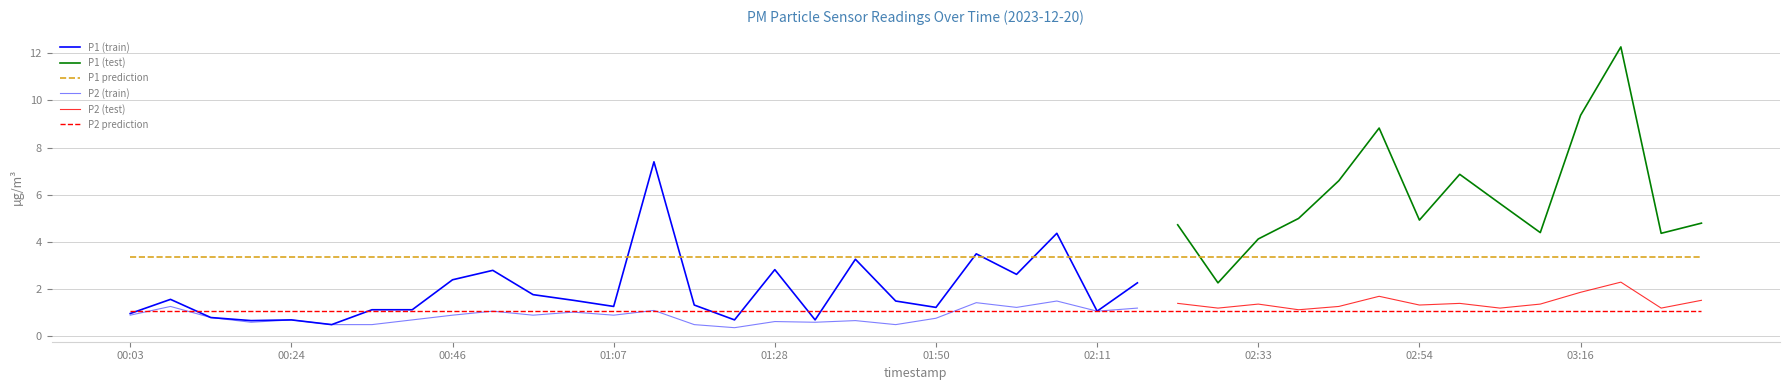

True or false: P2 and P1 intersect in this chart.

False